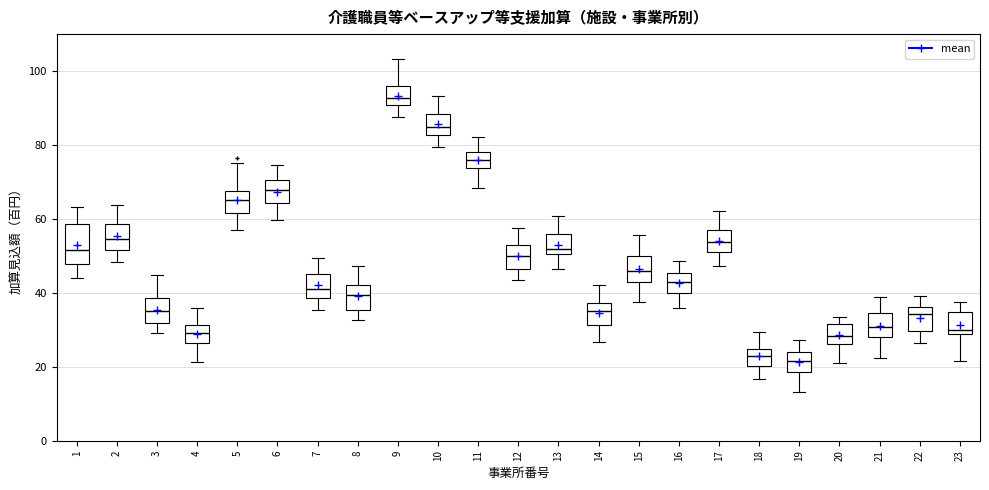

Reading left to right, read every box against the y-axis: the position of its median line, the range the box covers, and the ends of its whiskers. The values are not printed on the chart, so give them approximately, as read against the axis.

1: median 52, box 48 to 58, whiskers 44 to 64
2: median 54, box 52 to 58, whiskers 48 to 64
3: median 34, box 32 to 38, whiskers 30 to 44
4: median 30, box 26 to 32, whiskers 22 to 36
5: median 66, box 62 to 68, whiskers 56 to 76
6: median 68, box 64 to 70, whiskers 60 to 74
7: median 42, box 38 to 46, whiskers 36 to 50
8: median 40, box 36 to 42, whiskers 32 to 48
9: median 92, box 90 to 96, whiskers 88 to 104
10: median 84, box 82 to 88, whiskers 80 to 94
11: median 76, box 74 to 78, whiskers 68 to 82
12: median 50, box 46 to 52, whiskers 44 to 58
13: median 52, box 50 to 56, whiskers 46 to 60
14: median 36, box 32 to 38, whiskers 26 to 42
15: median 46, box 42 to 50, whiskers 38 to 56
16: median 42, box 40 to 46, whiskers 36 to 48
17: median 54, box 50 to 58, whiskers 48 to 62
18: median 22, box 20 to 24, whiskers 16 to 30
19: median 22, box 18 to 24, whiskers 14 to 28
20: median 28, box 26 to 32, whiskers 22 to 34
21: median 30, box 28 to 34, whiskers 22 to 38
22: median 34, box 30 to 36, whiskers 26 to 40
23: median 30, box 28 to 34, whiskers 22 to 38